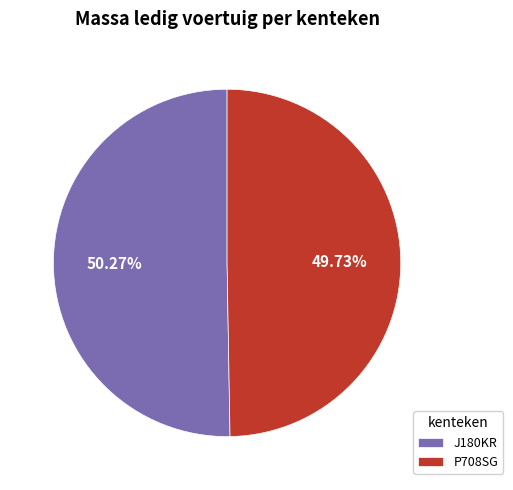

True or false: J180KR accounts for 50% of the total.

True